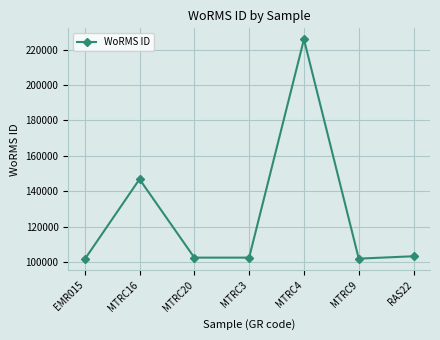

True or false: there are more than 2 points higher than both neighbors.

False